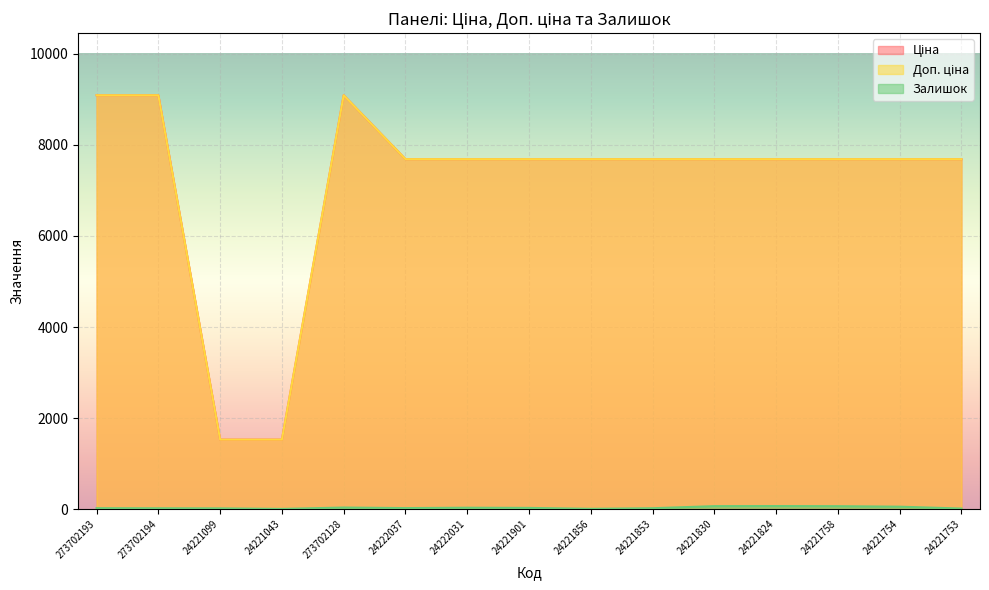

True or false: Залишок and Ціна intersect in this chart.

False